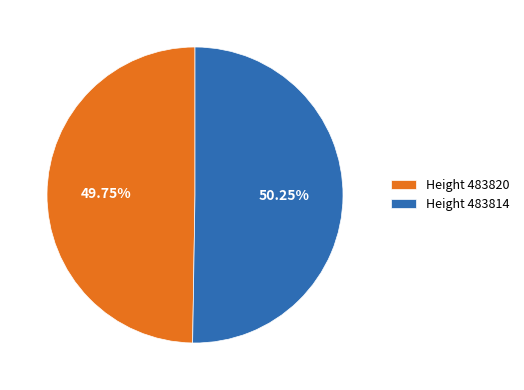

Count the number of slices in the pie.

2